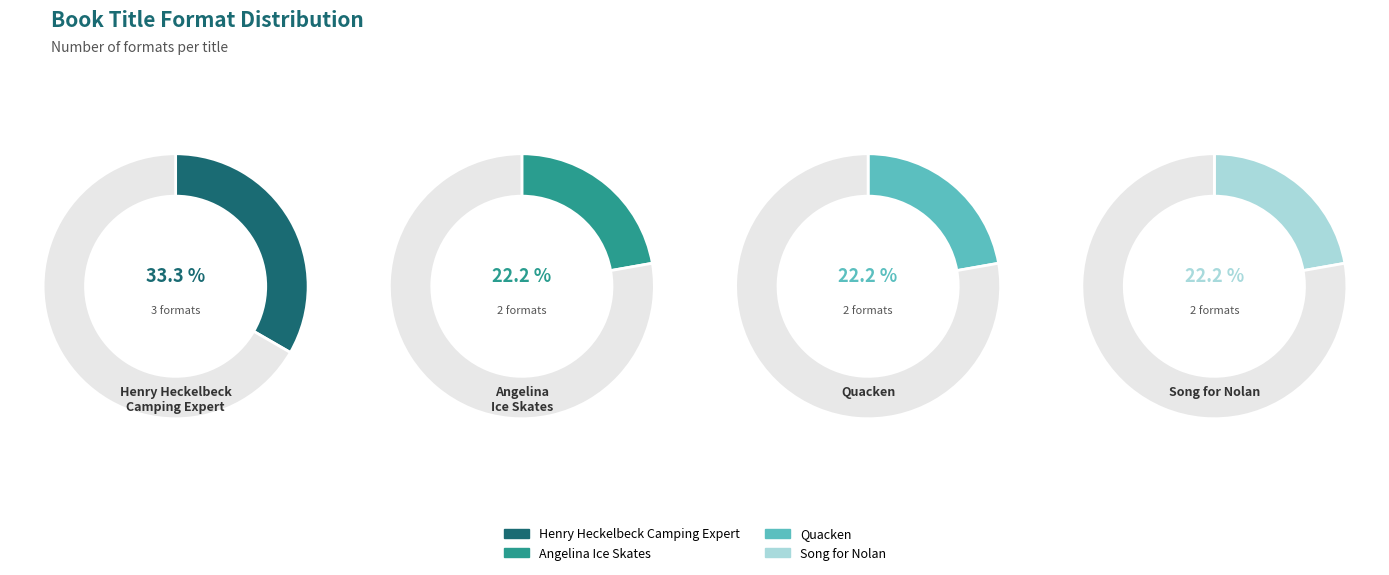

Rank the categories by value from lowest to highest.

Angelina Ice Skates, Quacken, Song for Nolan, Henry Heckelbeck Camping Expert